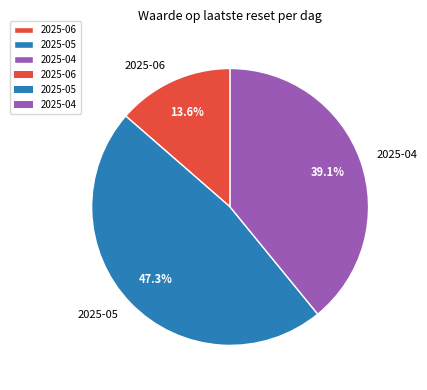

What is the ratio of the value at 2025-05 to the value at 2025-06?

3.5